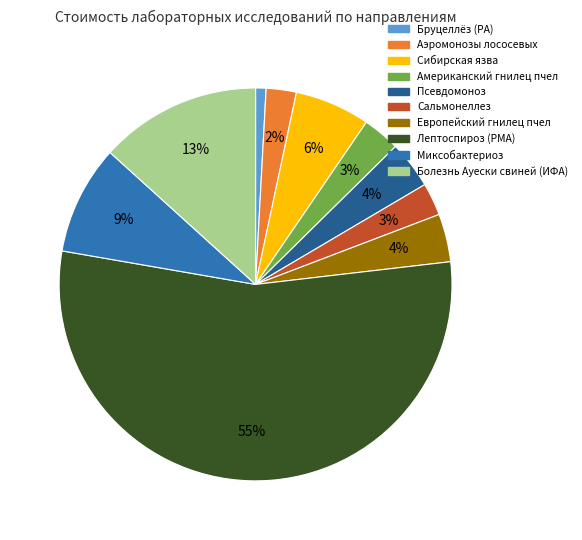

To the nearest percent, what is the combined percentage of Лептоспироз (РМА) and Миксобактериоз?

64%